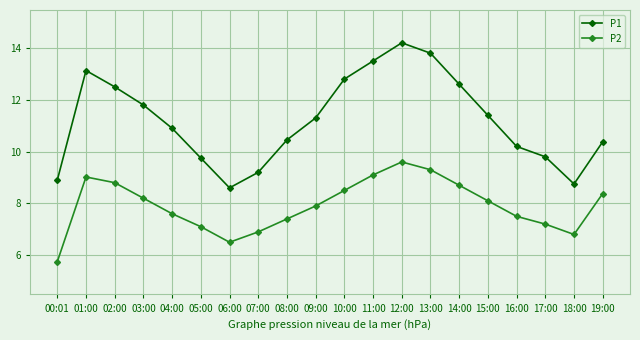

What is the sum of the P1 values at 10:00 and 01:00?

25.9